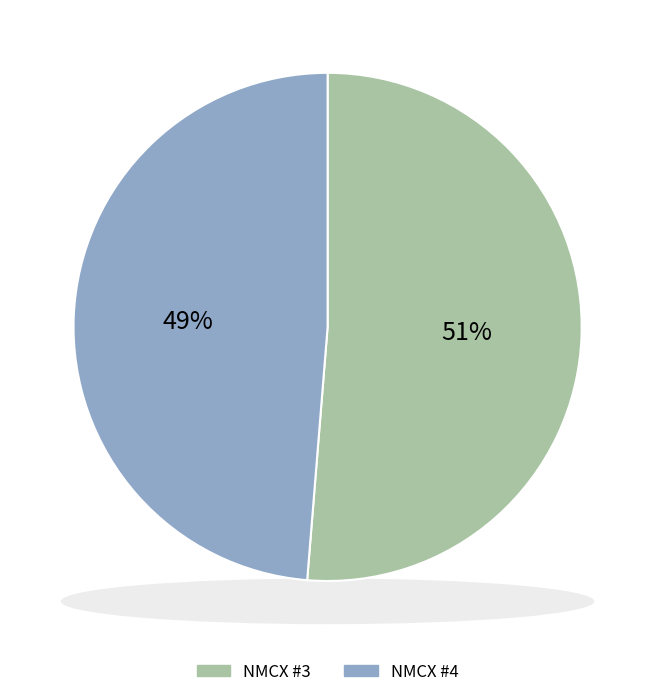

Which category has the biggest portion of the pie?

NMCX #3